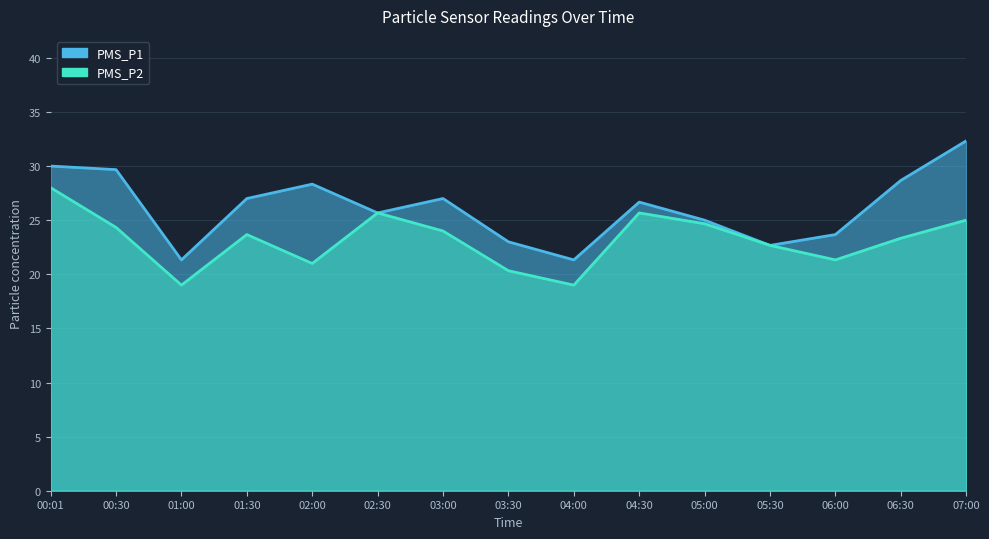

Where does the PMS_P2 series first go above 23?

00:01